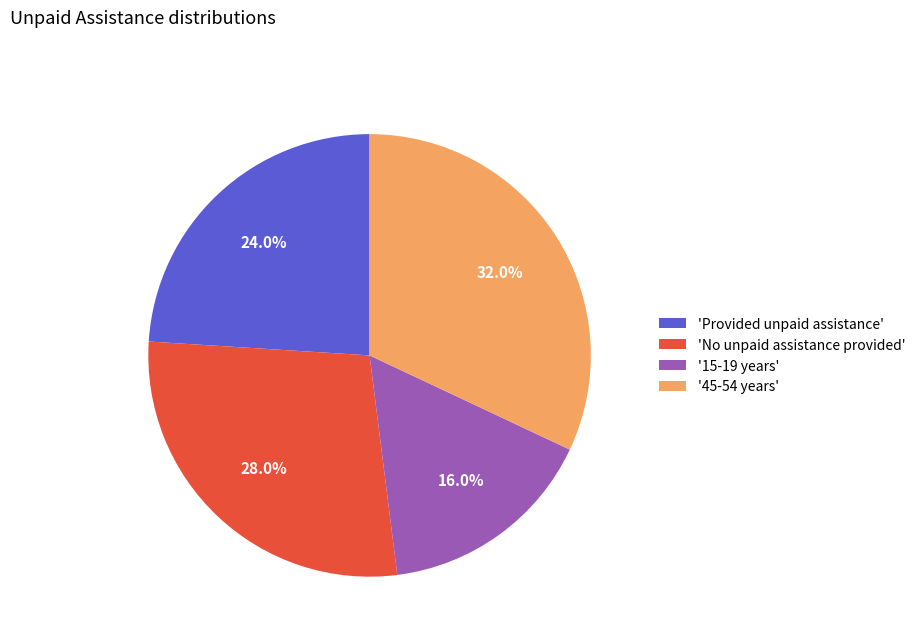

To the nearest percent, what is the average slice percentage?

25%